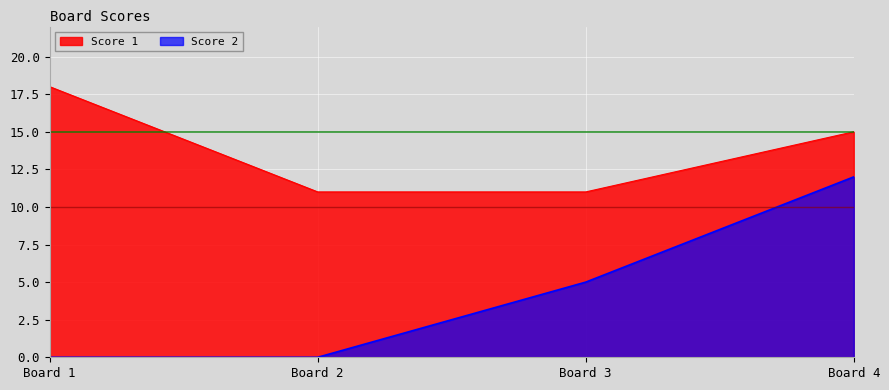

How many data points in Score 1 are above 15?

1